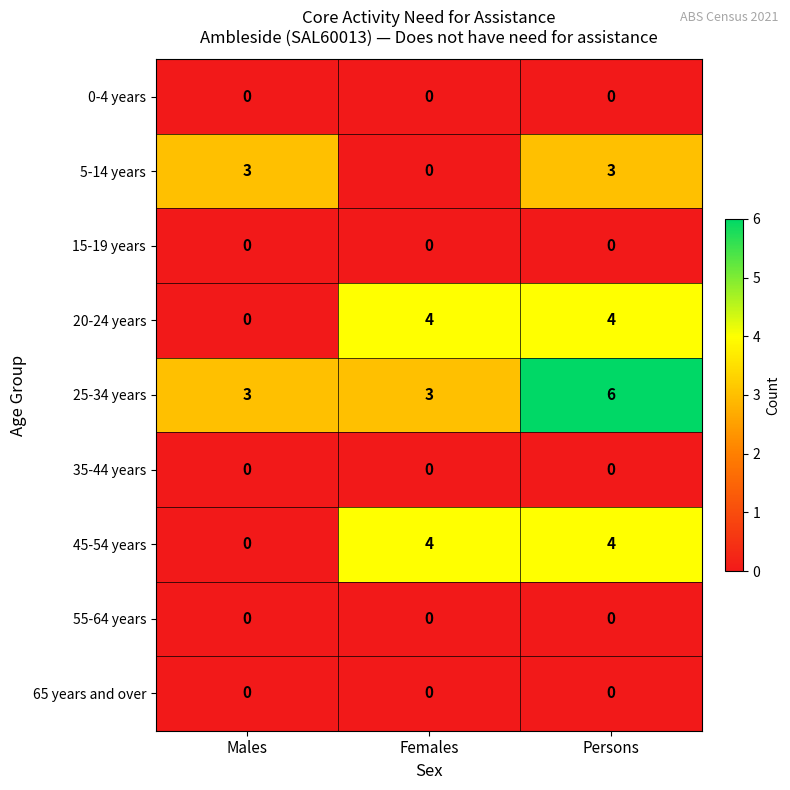

How many categories are shown in the chart?

3